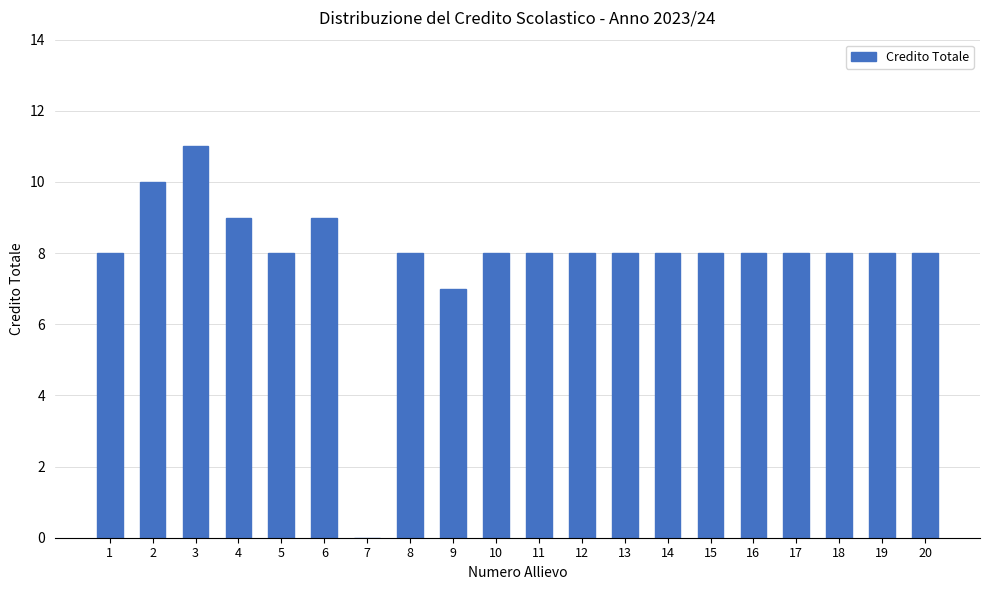

What is the maximum value shown in the chart?

11